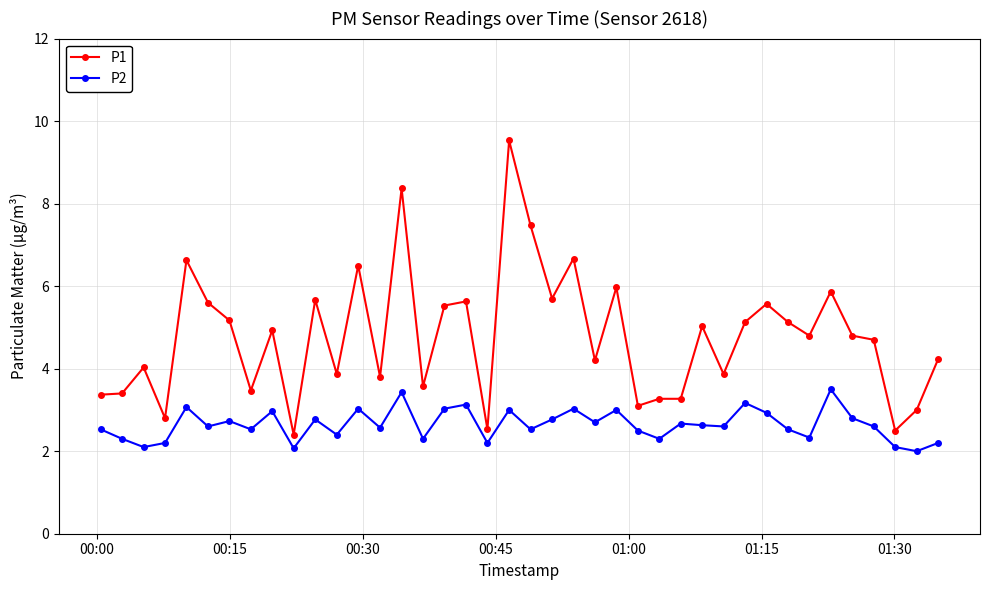

True or false: P1 and P2 intersect in this chart.

False